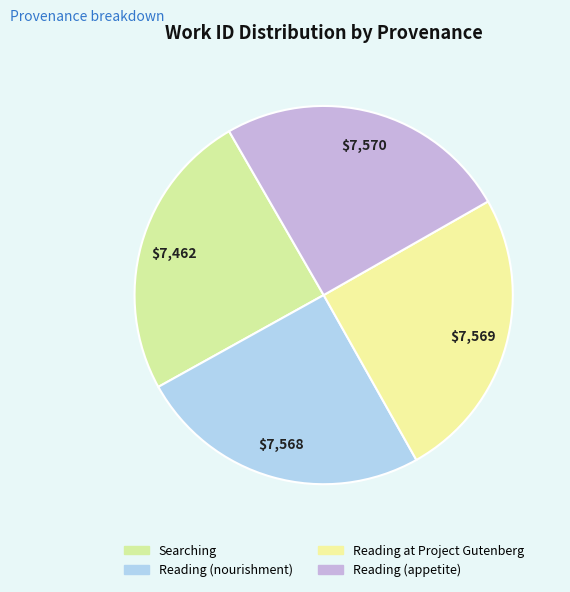

To the nearest percent, what is the combined percentage of Reading (nourishment) and Reading at Project Gutenberg?

50%